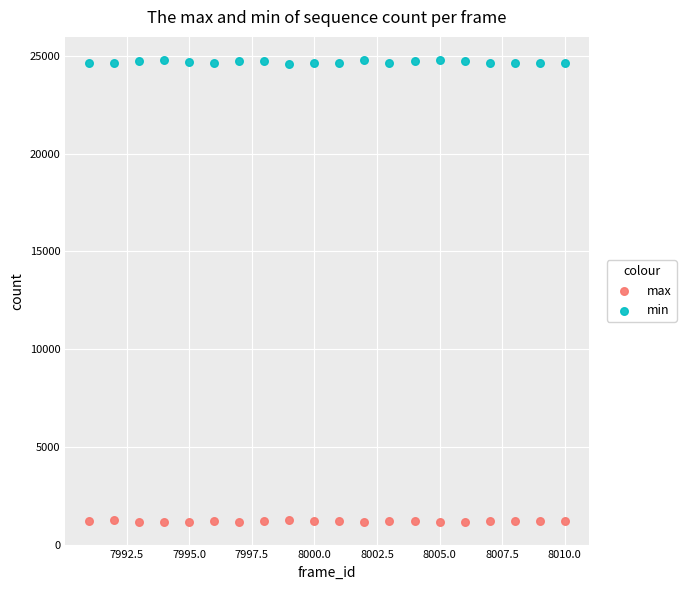

Across all data points, what is the range of Y values (max minus min)?

23649